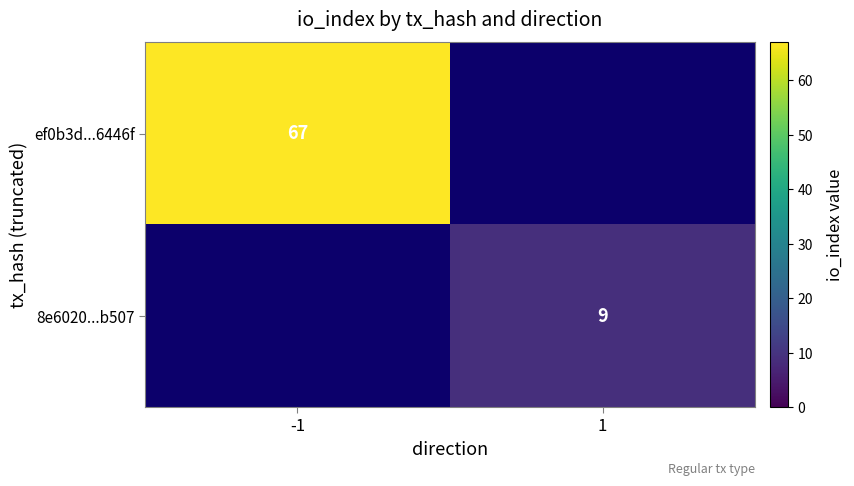

Is it true that 8e6020...b507 equals 9 at 1?

True